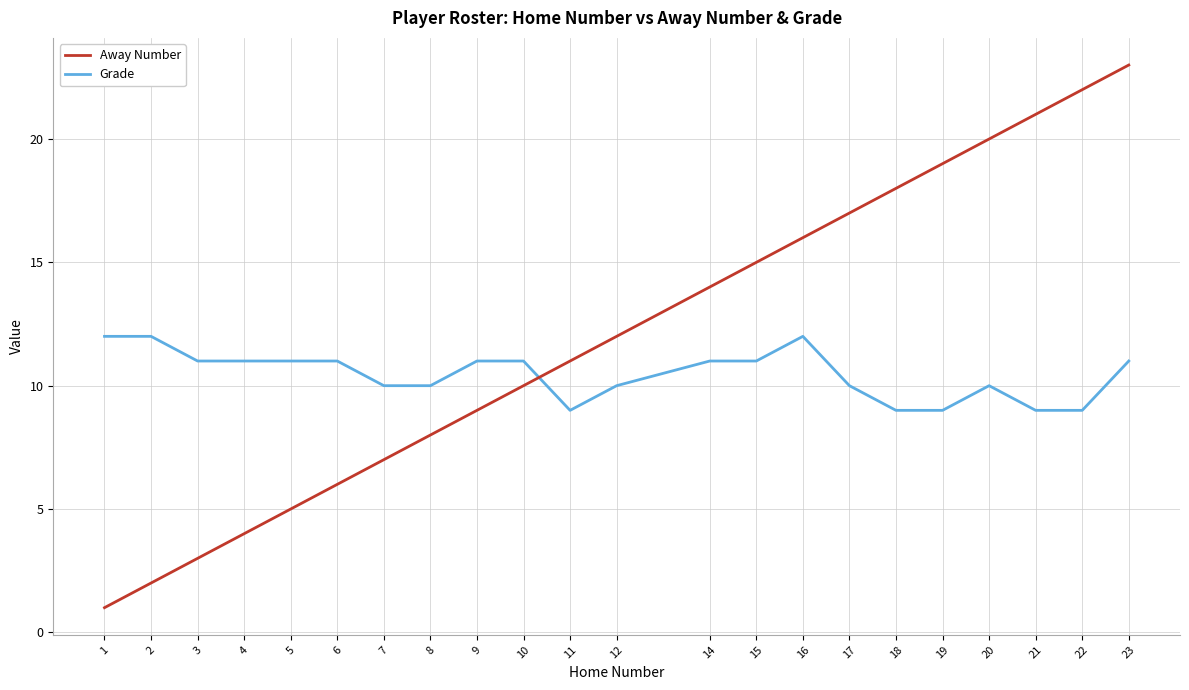

Is the value of Grade at 20 greater than the value of Away Number at 20?

No